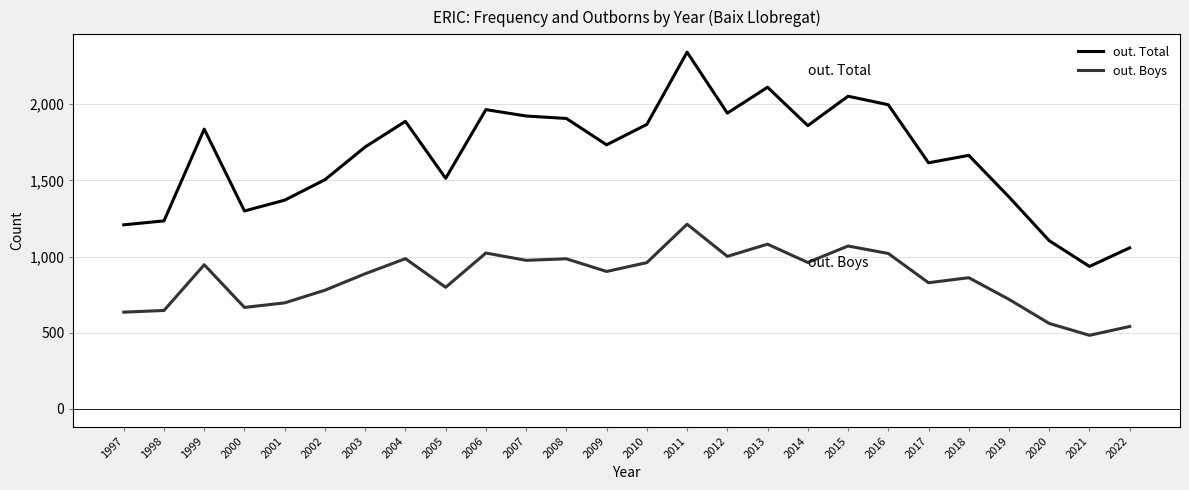

In out. Boys, how many points are lower than both neighbors (excluding endpoints)?

8